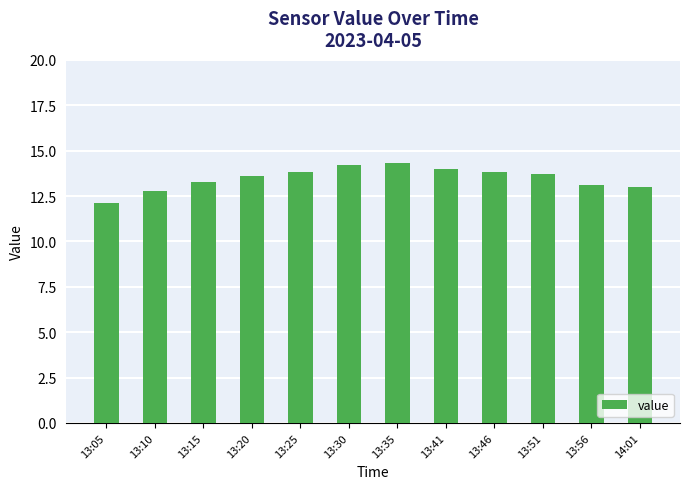

What is the label of the 10th bar from the right?

13:15